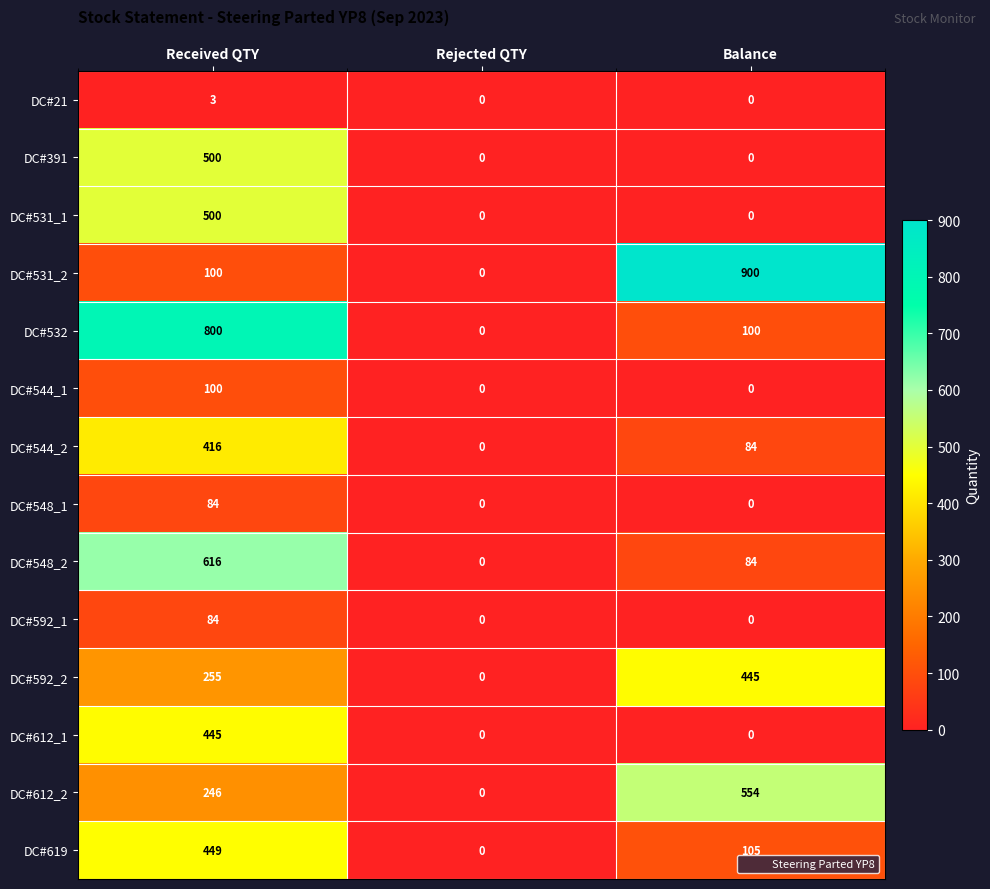

What is the sum of all DC#592_2 values?

700